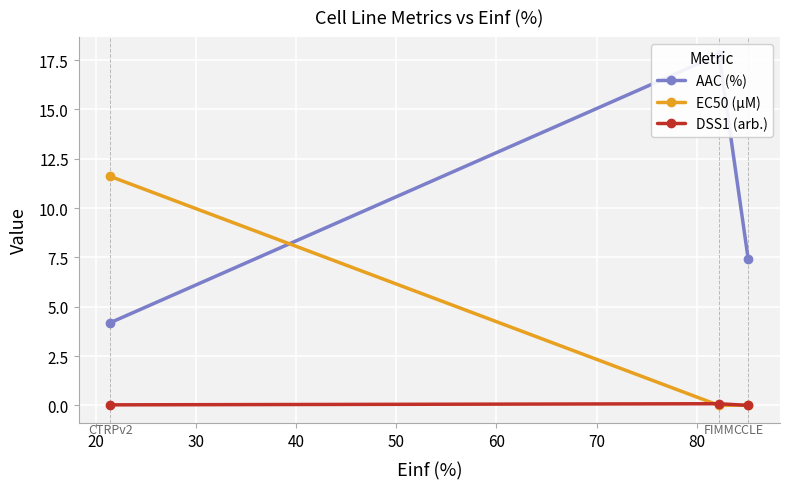

What is the difference between the maximum and minimum values in the AAC (%) series?

13.6